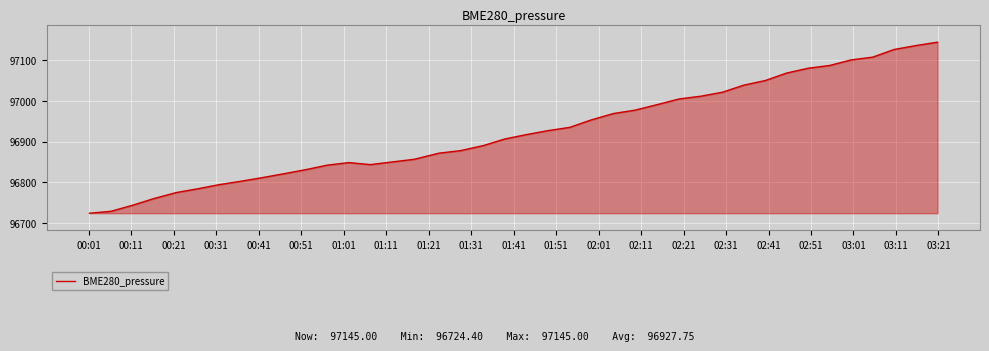

What is the greatest value displayed?

97145.0